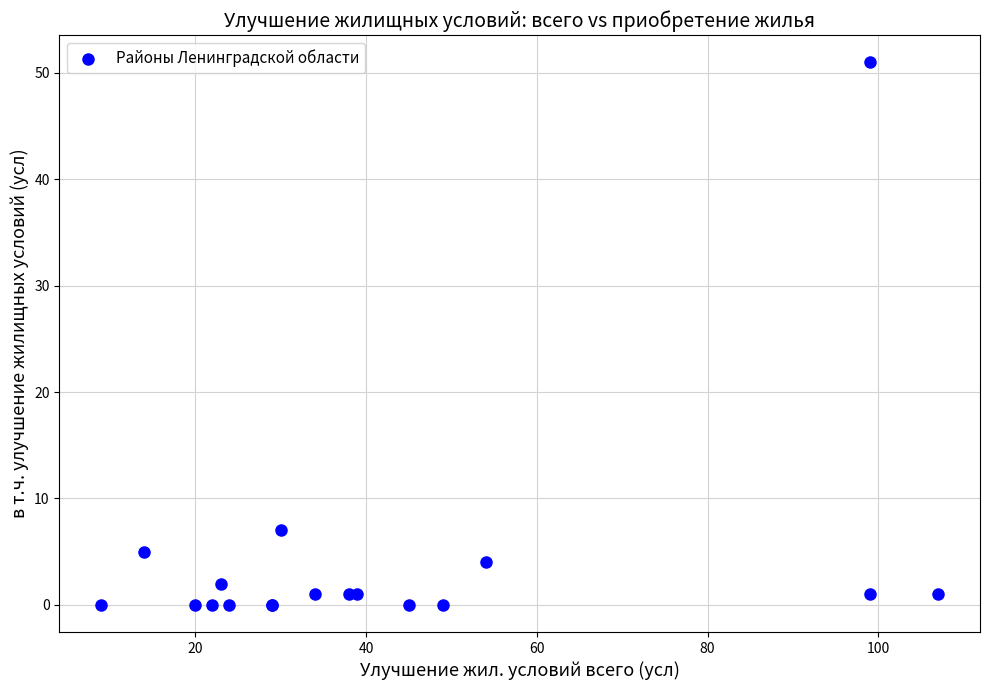

What Y value in the scatter plot is closest to 25?

7